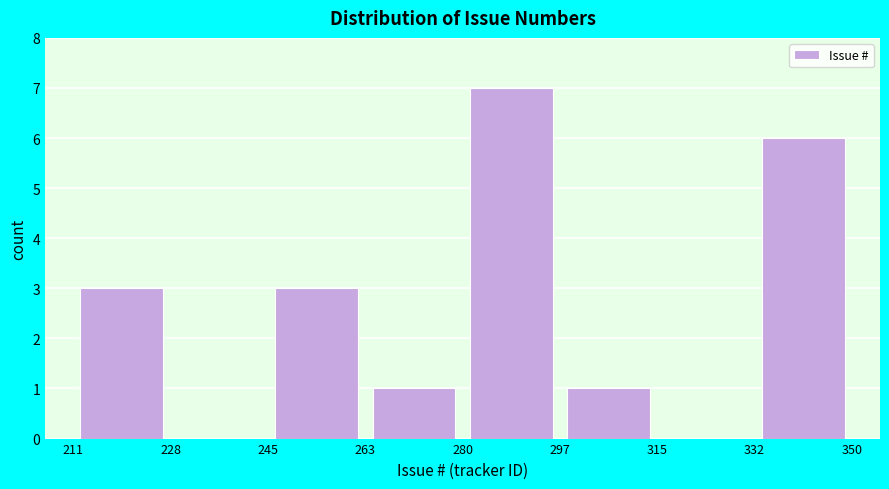

Which range on the x-axis has the tallest bar?

280 to 297